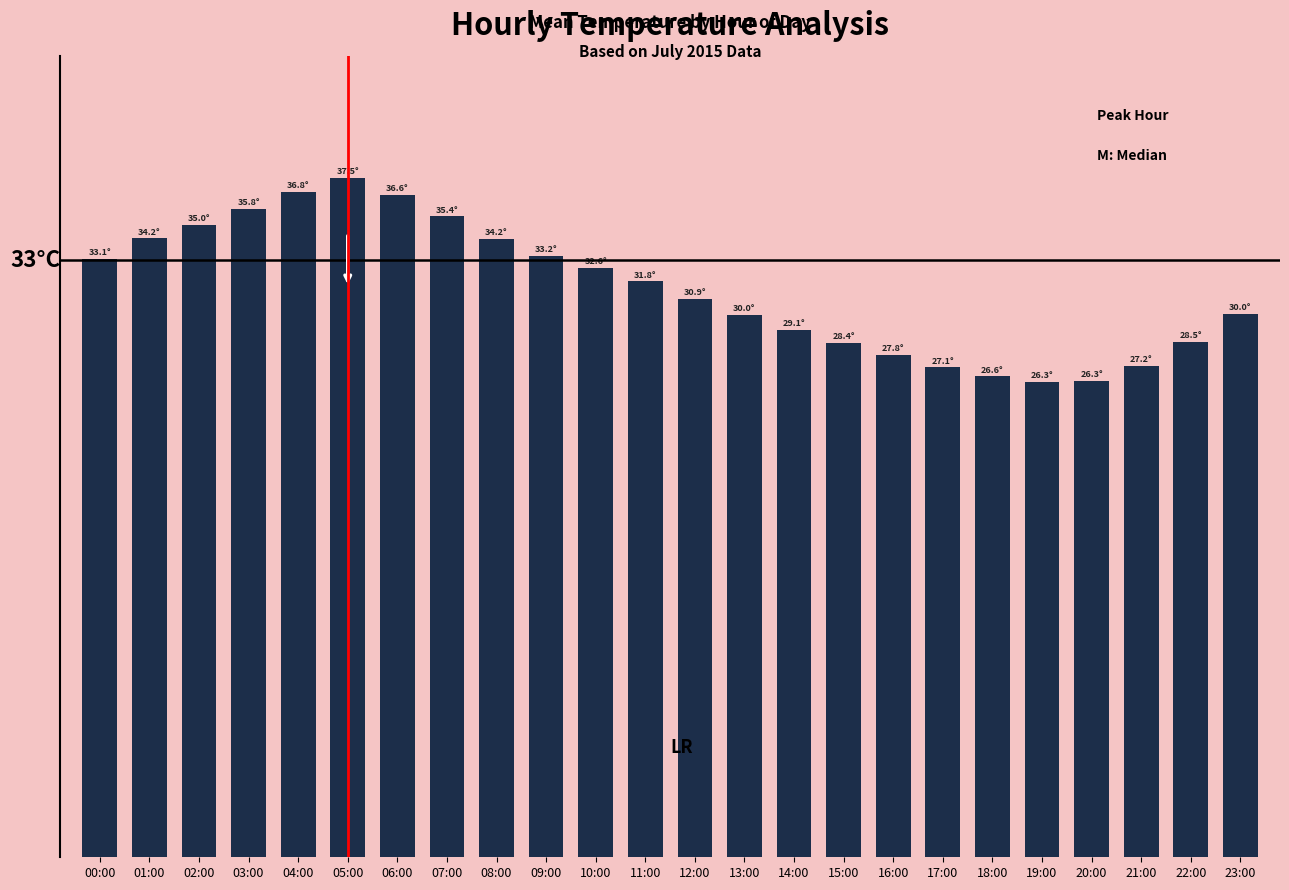

Is it true that the value at 07:00 is 35.4?

True